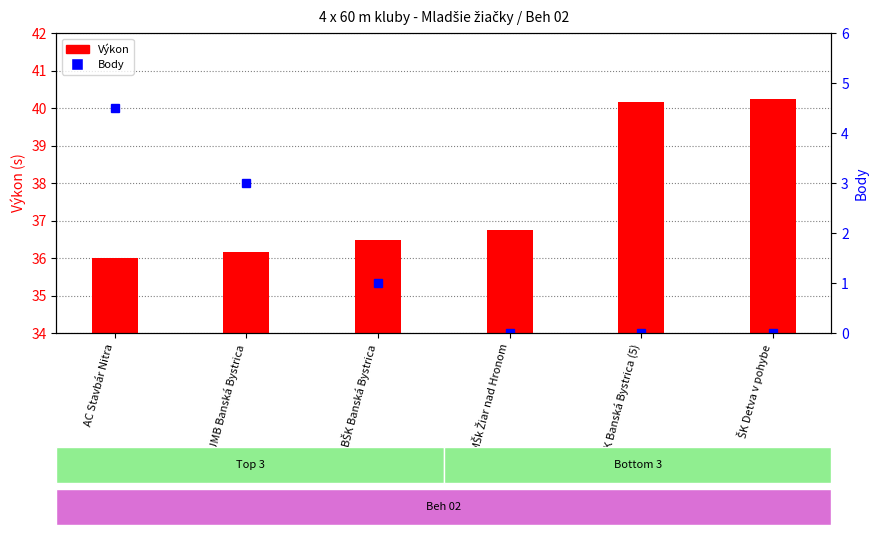

What are all the series names shown in the legend?

Výkon, Body